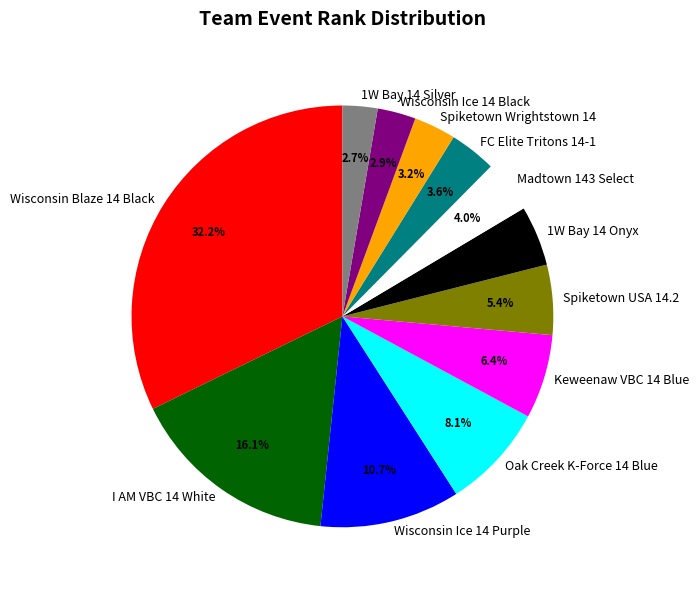

Do Wisconsin Blaze 14 Black and 1W Bay 14 Onyx together represent more than half of the pie?

No